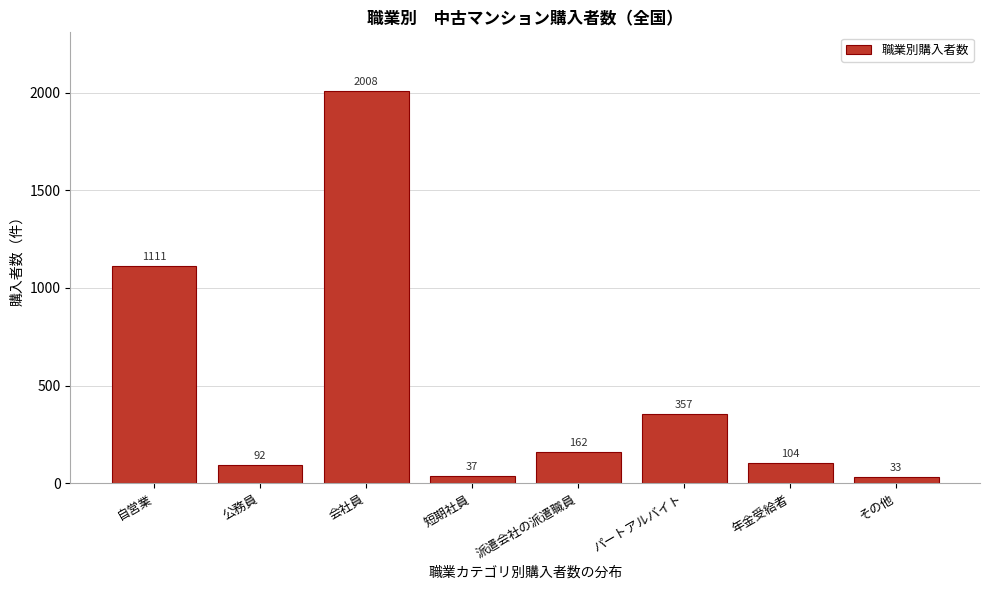

Reading left to right, extract all data points from this chart.

自営業=1111	公務員=92	会社員=2008	短期社員=37	派遣会社の派遣職員=162	パートアルバイト=357	年金受給者=104	その他=33